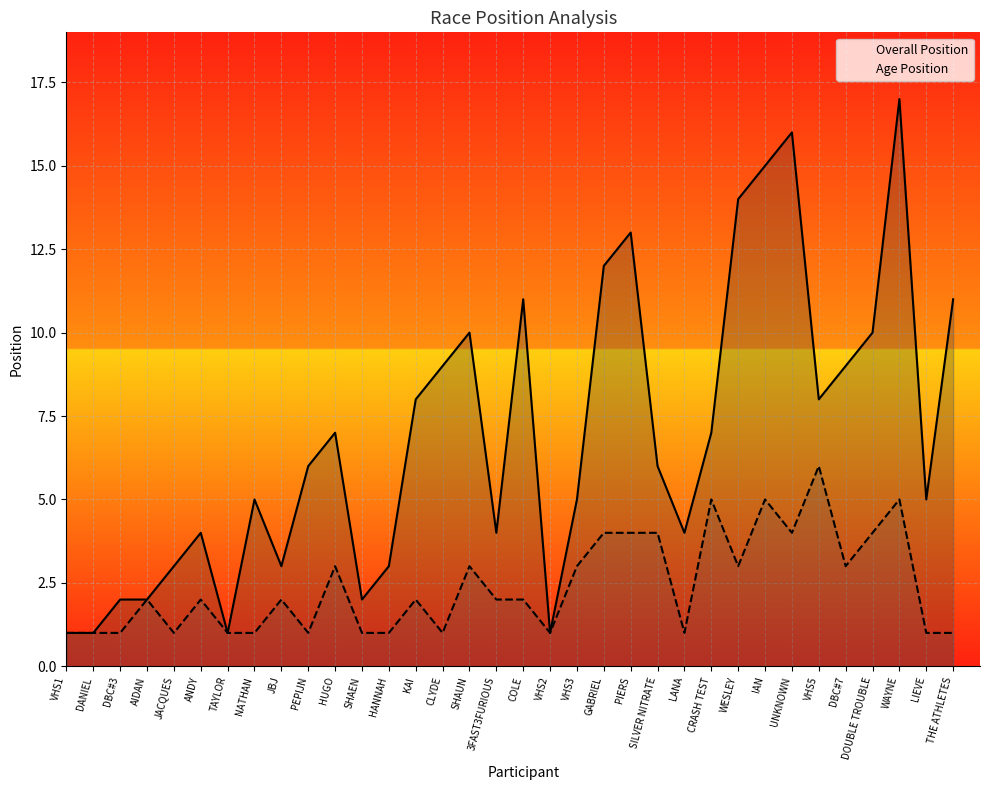

Which category has the highest value in the Age Position series?

VHS5